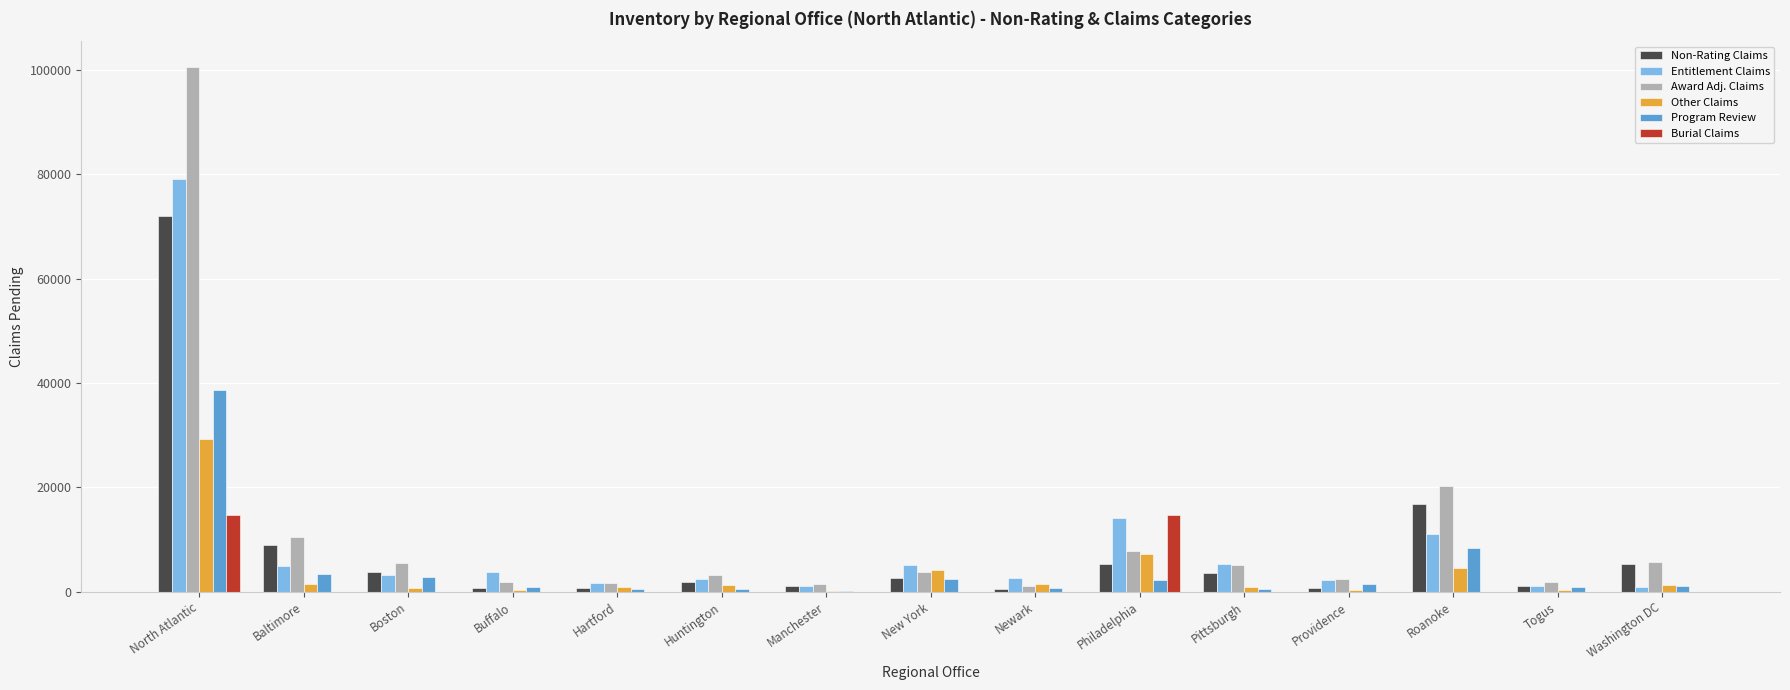

How many categories are shown in the chart?

15